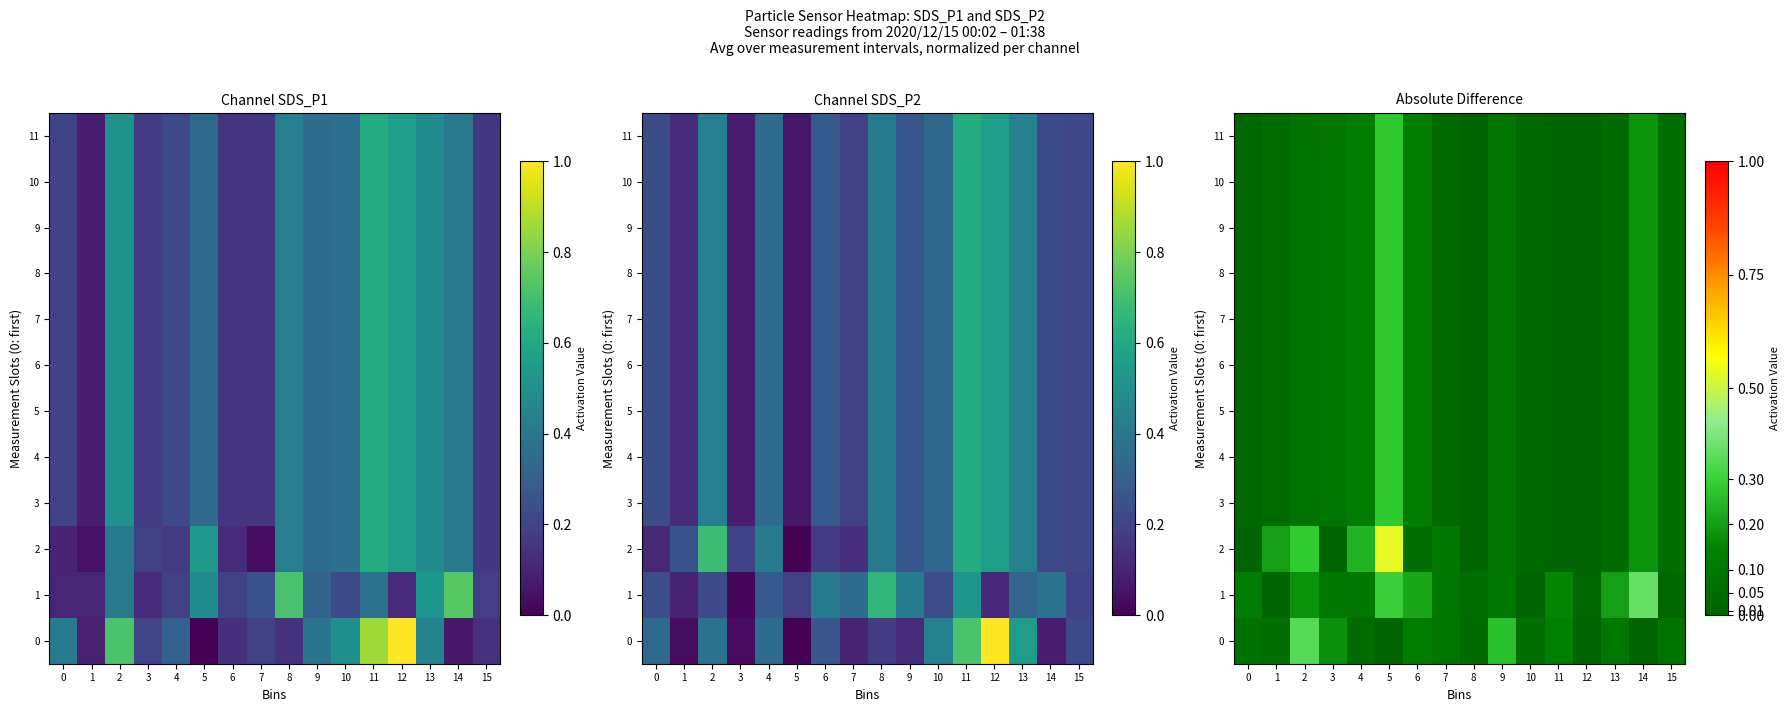

Rank the categories by 0 value from highest to lowest.

2, 9, 3, 11, 6, 13, 7, 15, 0, 10, 1, 4, 8, 14, 5, 12